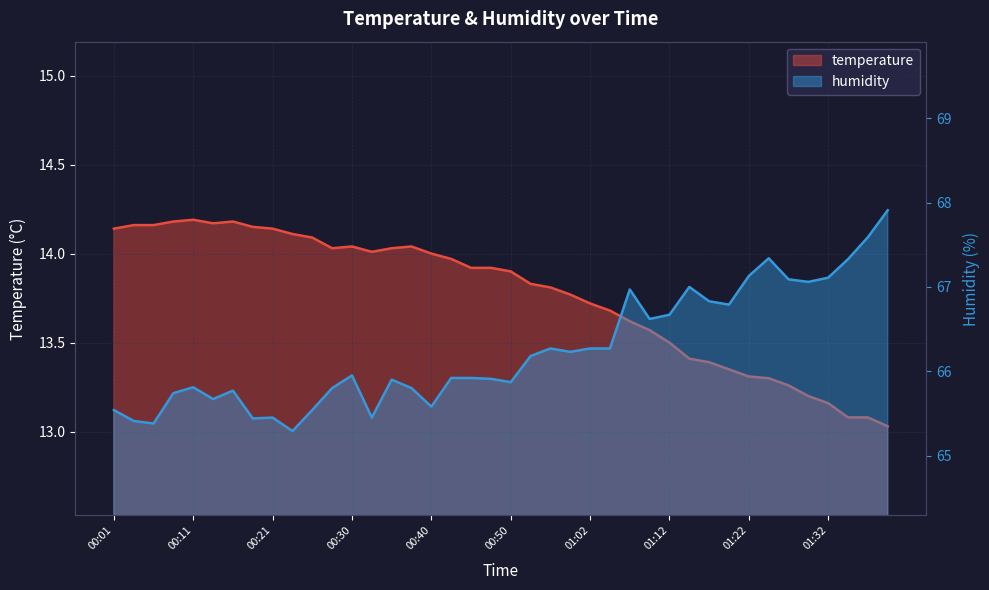

Does the chart have visible grid lines?

Yes